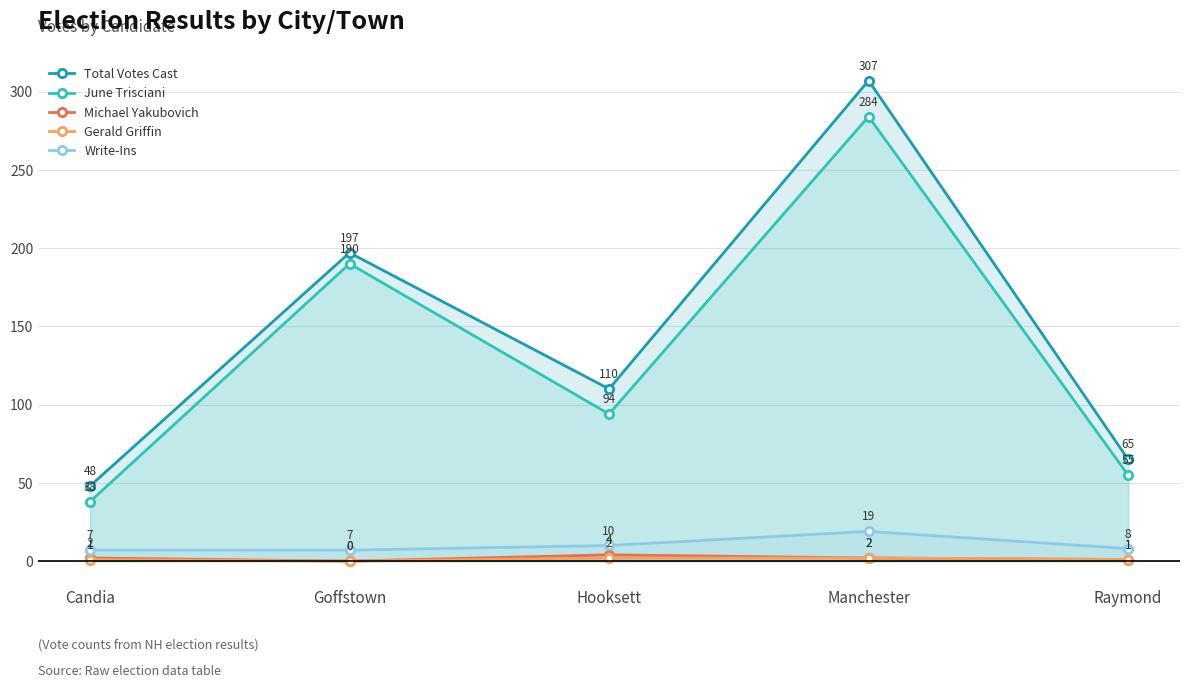

Which has a higher value, Raymond or Candia?

Raymond